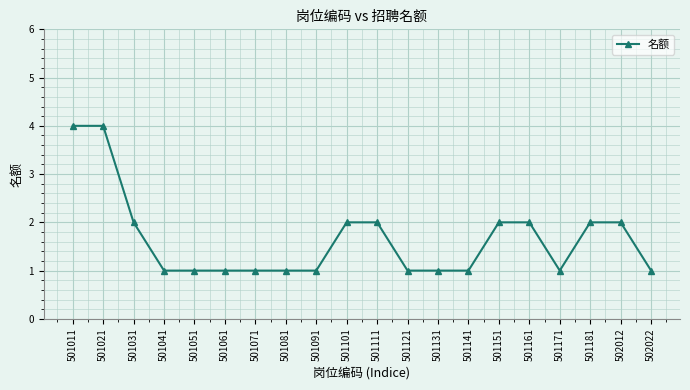

What is the greatest value displayed?

4